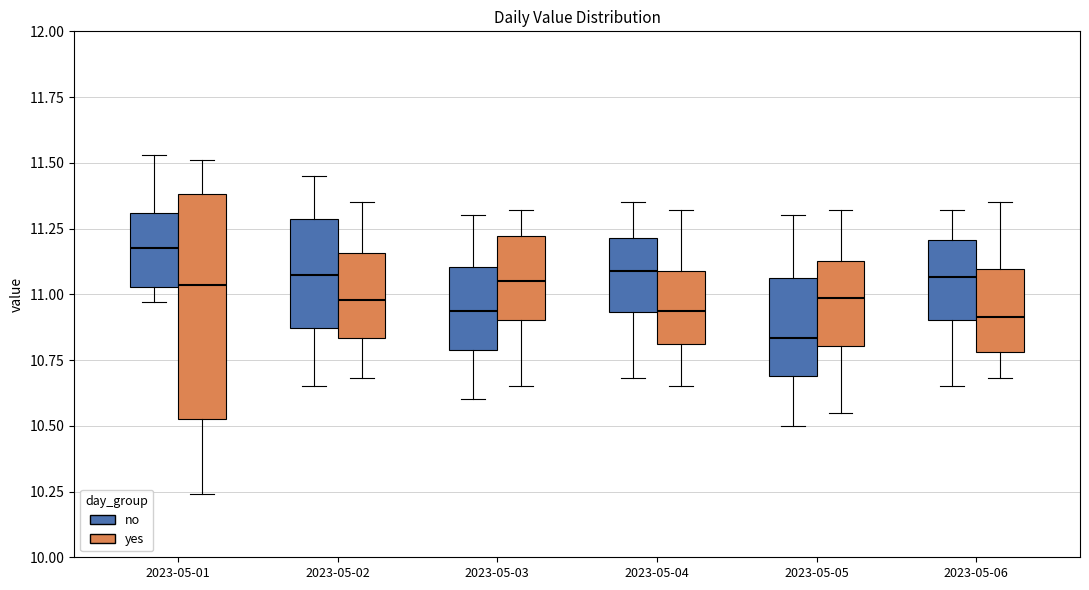

Where is the lower edge of the box for 2023-05-02 (yes) on the y-axis? The values are not printed on the chart, so give them approximately, as read against the axis.

10.85